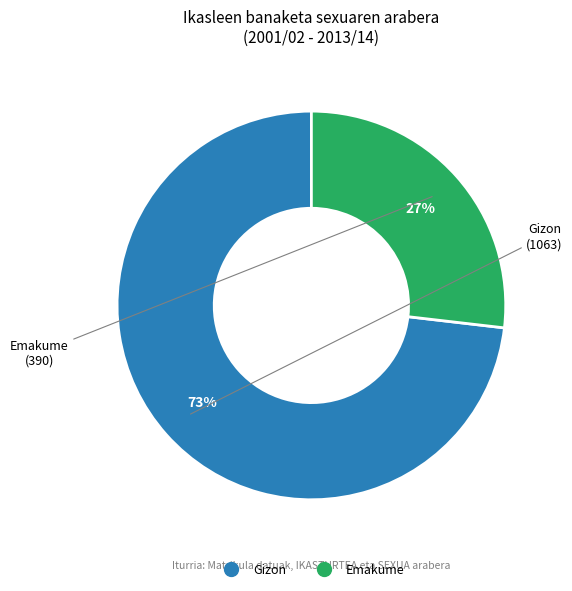

To the nearest percent, what is the difference between the largest and smallest slice percentages?

46%